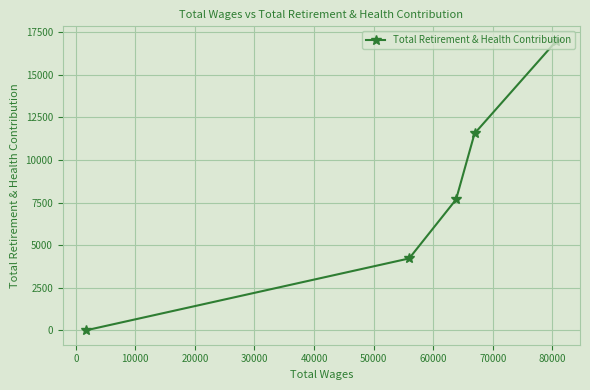

True or false: there are more than 1 points higher than both neighbors.

False